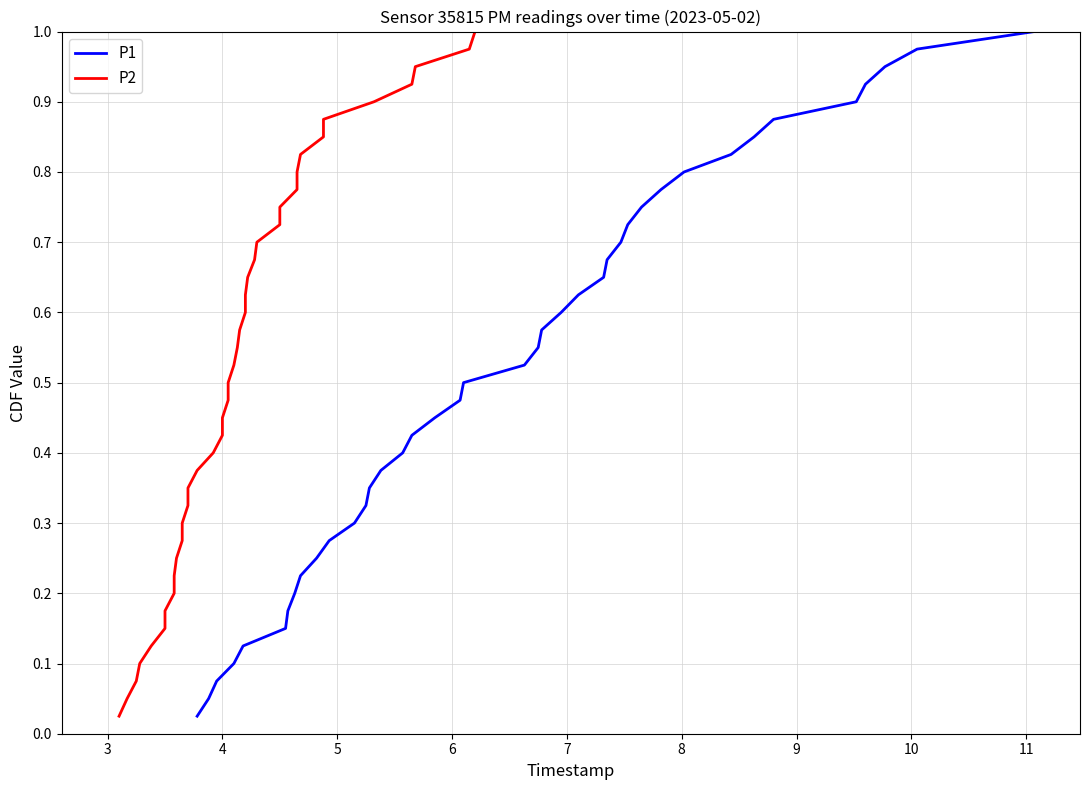

True or false: P1 has more than 0 interior local peaks.

False